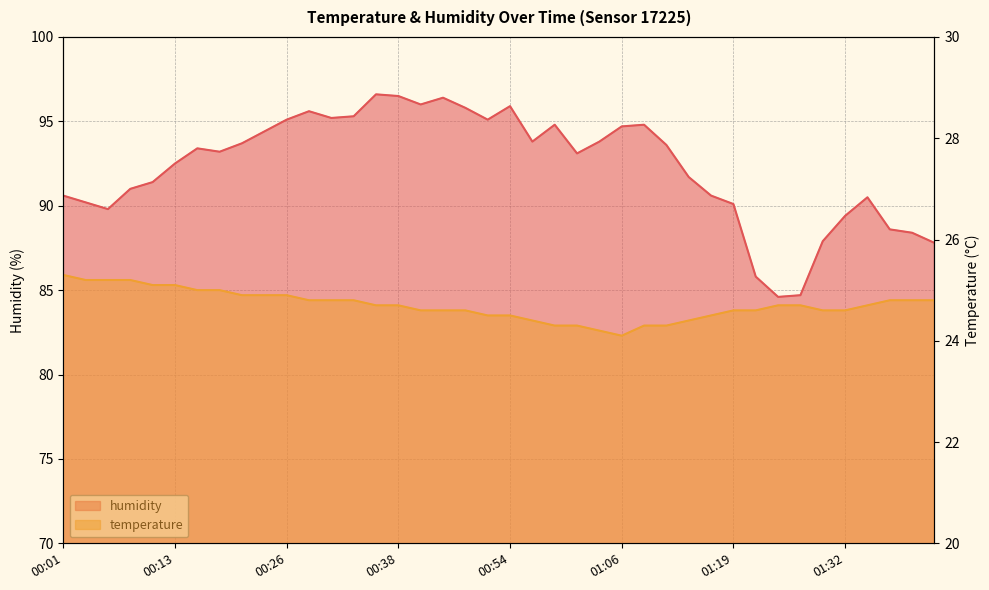

Which series has the largest total across all categories?

humidity